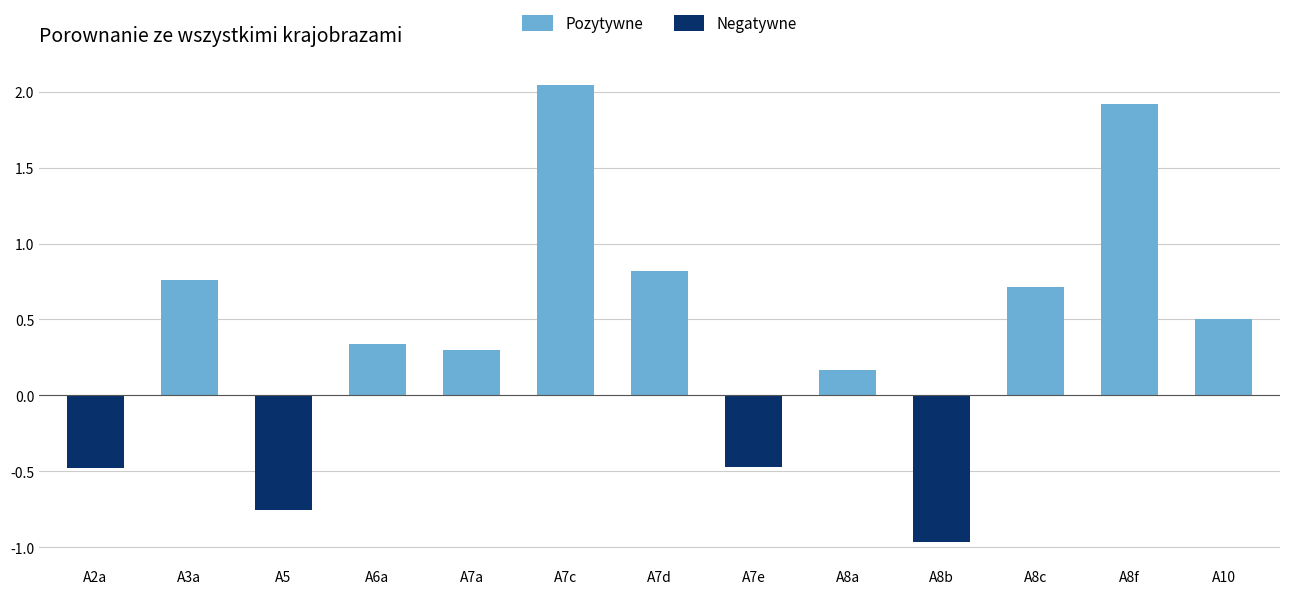

How many positive values are there?

9